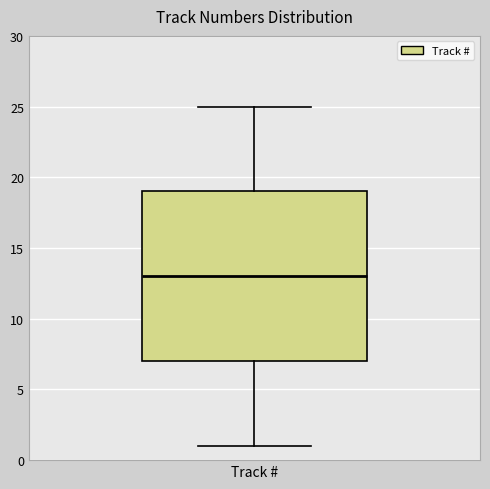

Transcribe this box plot: give where the median line is, the range the box spans, and where the two whiskers end, as read against the y-axis. The values are not printed on the chart, so give them approximately, as read against the axis.

median 13, box 7 to 19, whiskers 1 to 25